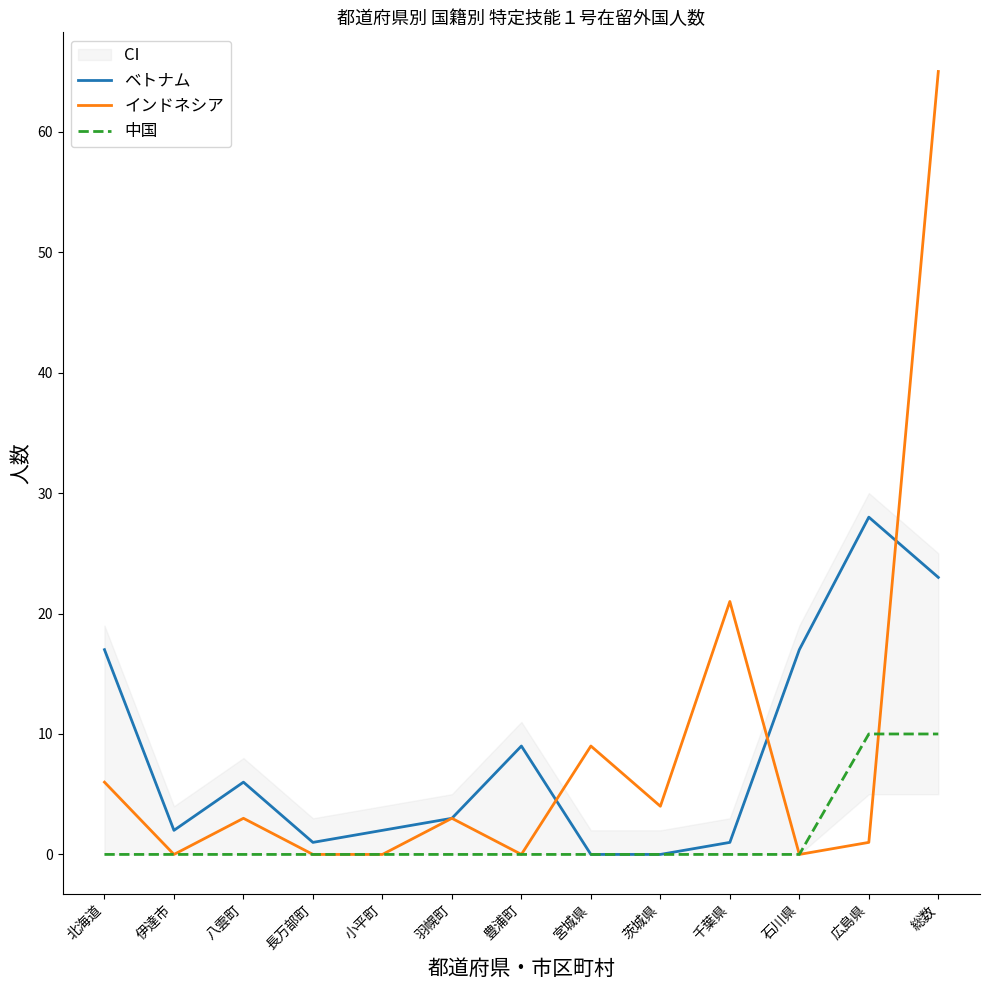

The ベトナム series shows 1 at 長万部町. True or false?

True